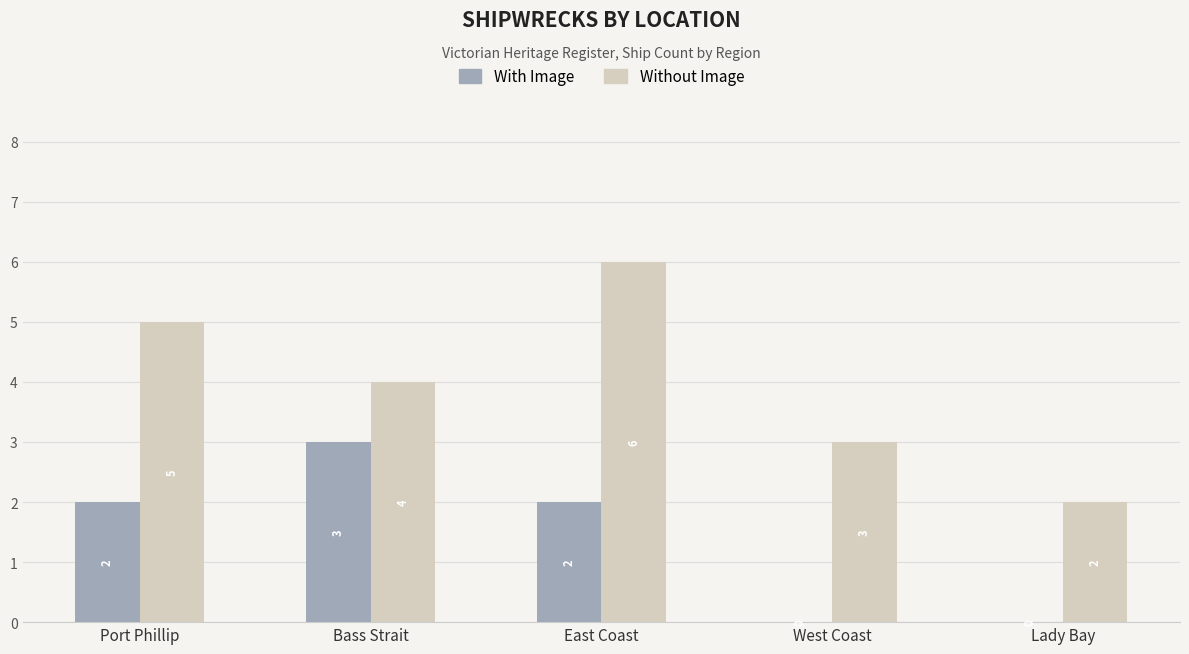

Which series has the largest total across all categories?

Without Image